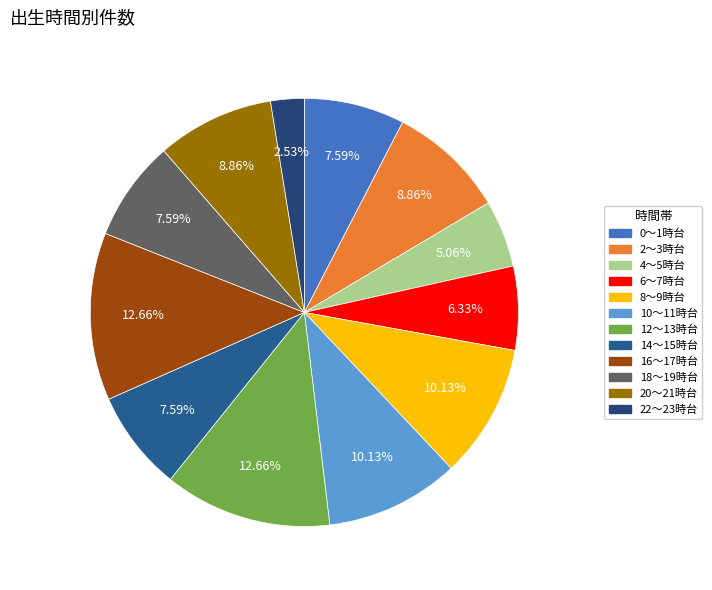

What is the largest slice in the pie chart?

12～13時台